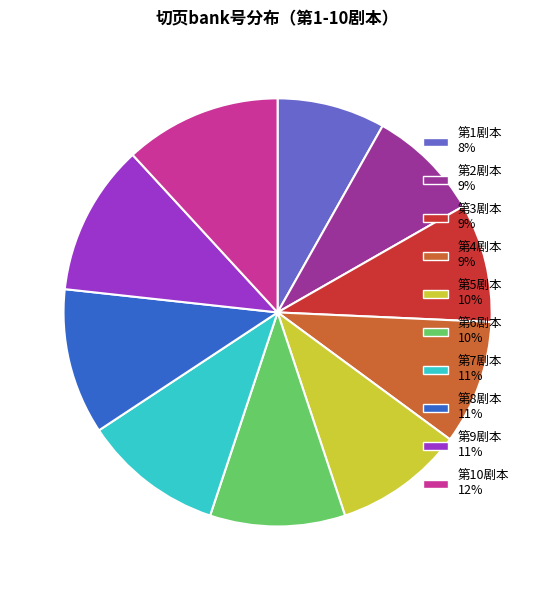

Do 第4剧本 and 第2剧本 together represent more than half of the pie?

No